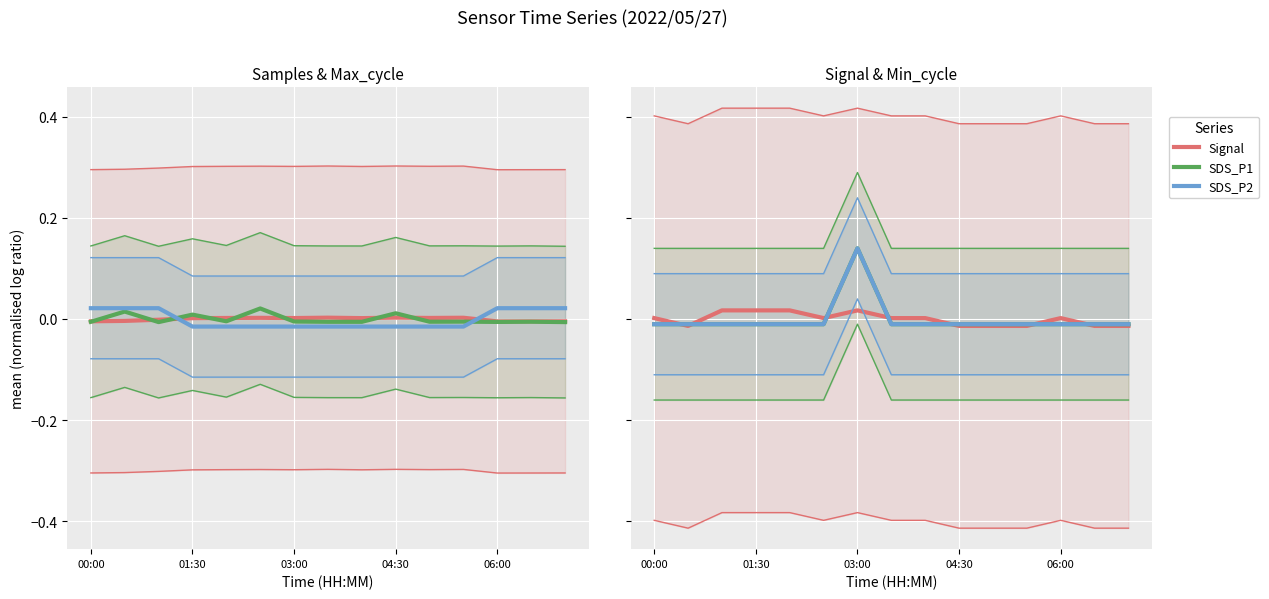

At which label does Samples first exceed 0?

01:30